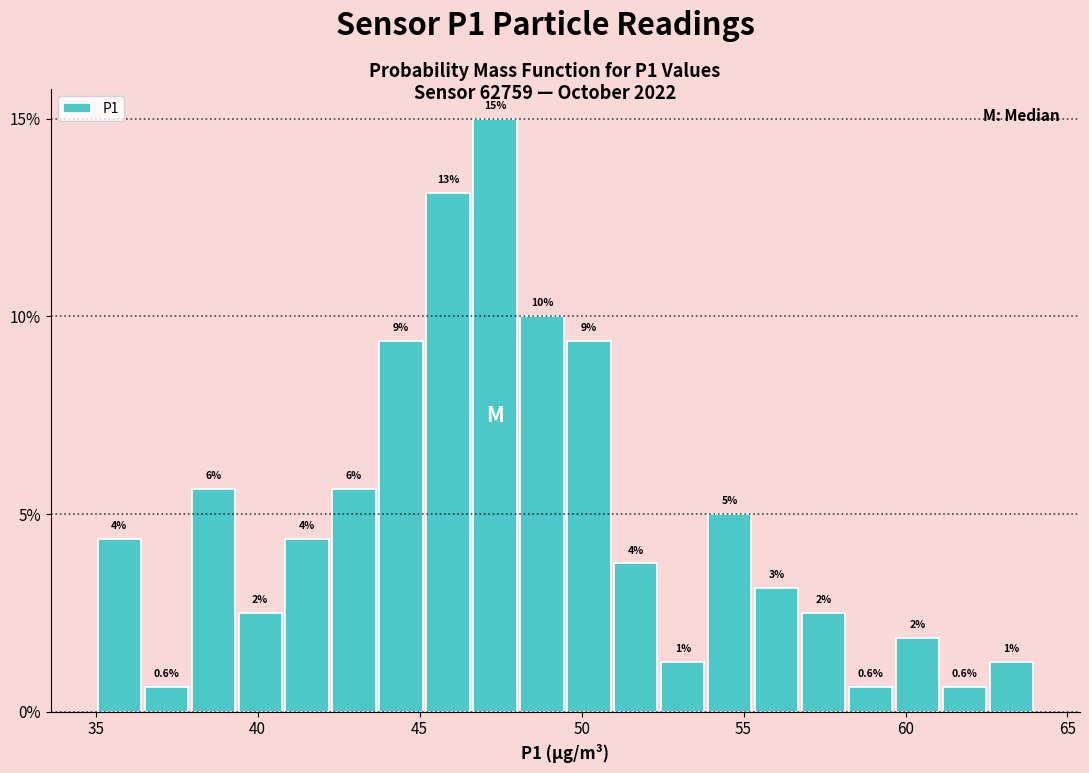

Around what value on the x-axis is the tallest bar? Give the approximate position of its centre, as read against the axis.

47.5